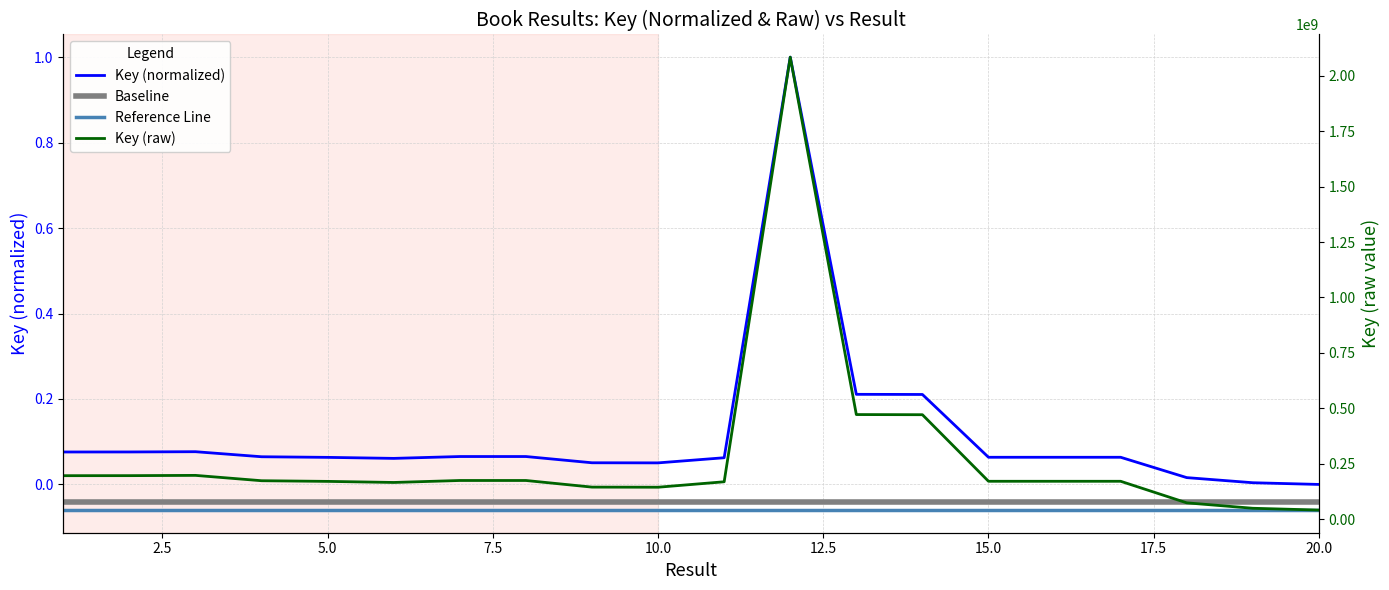

What is the value of the 7th point from the left?

0.1